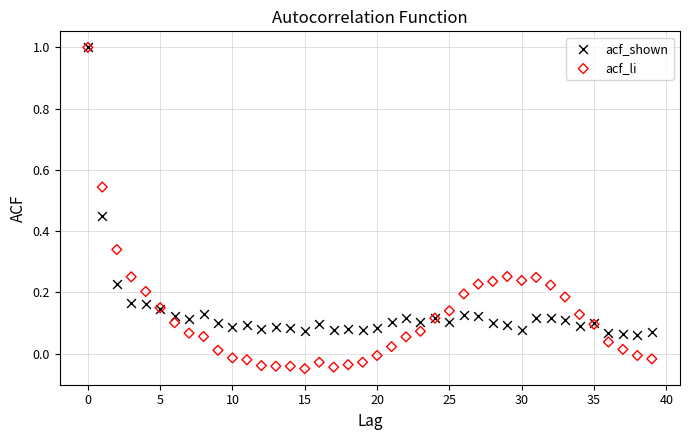

Which series has the largest Y range (max minus min)?

acf_li